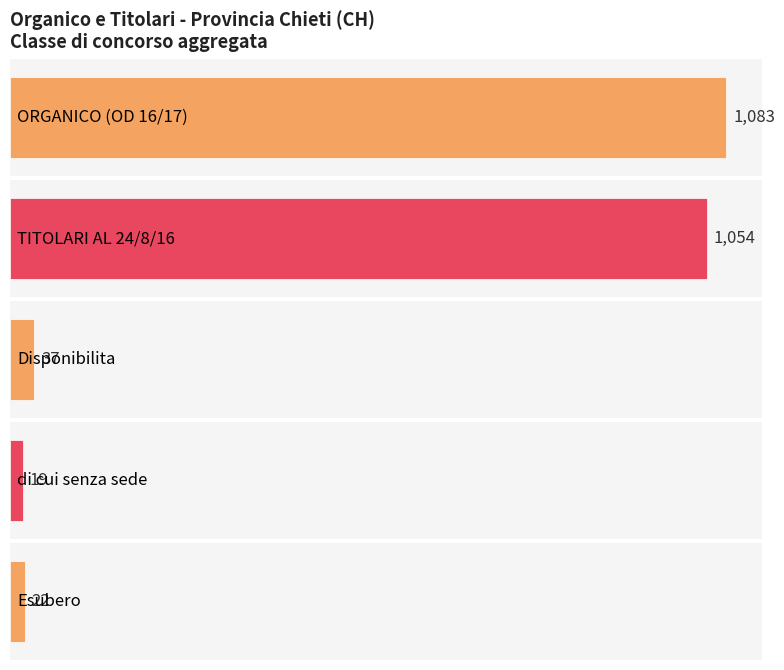

What is the difference between the maximum and minimum values in the di cui senza sede series?

5